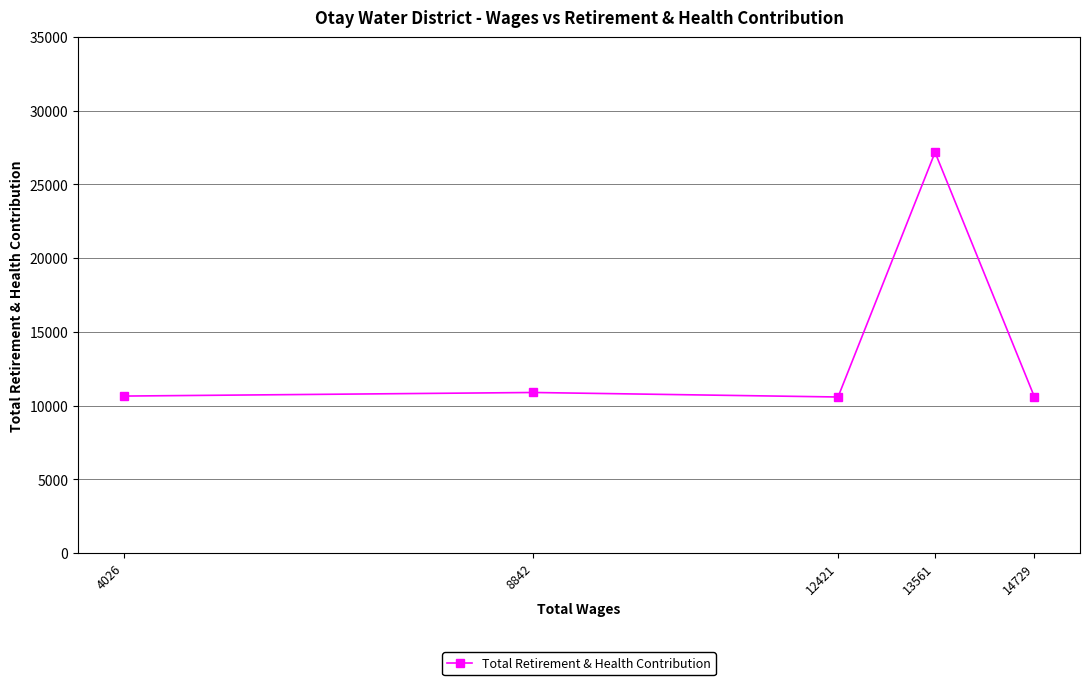

Is it true that the value at 8842 is 10884?

True